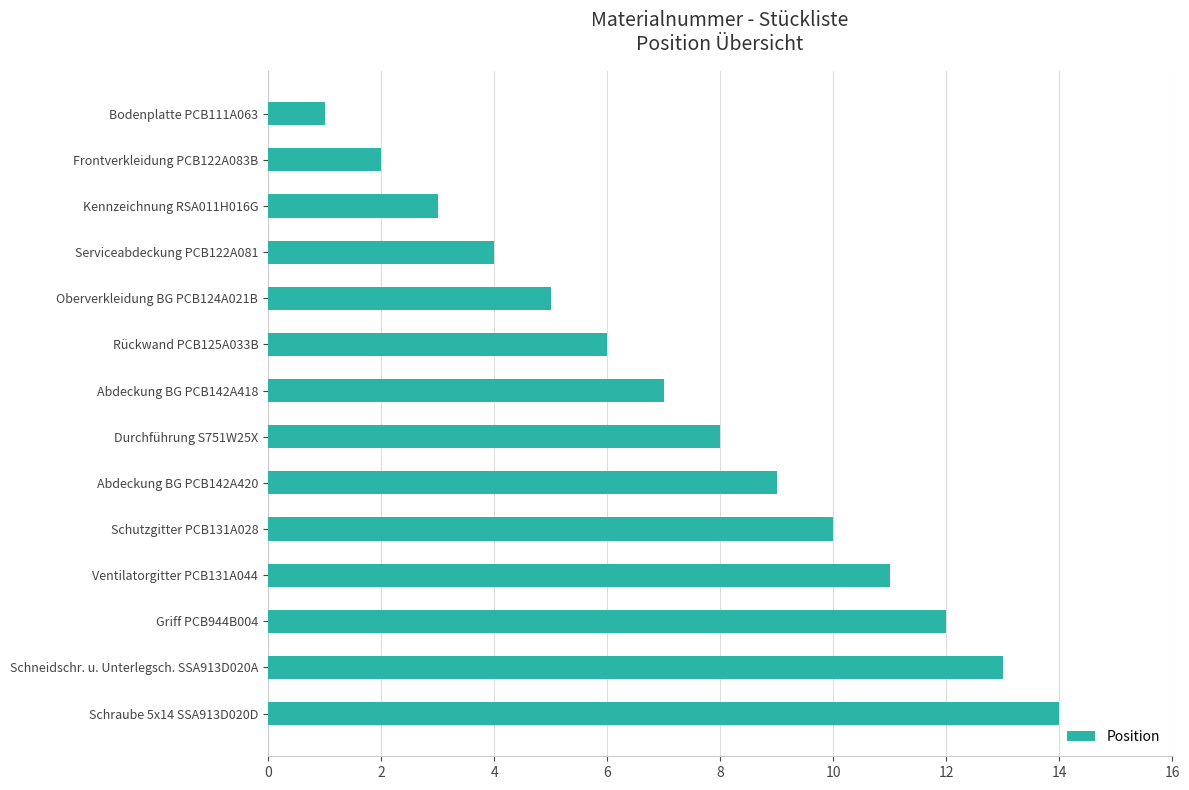

What is the greatest value displayed?

14